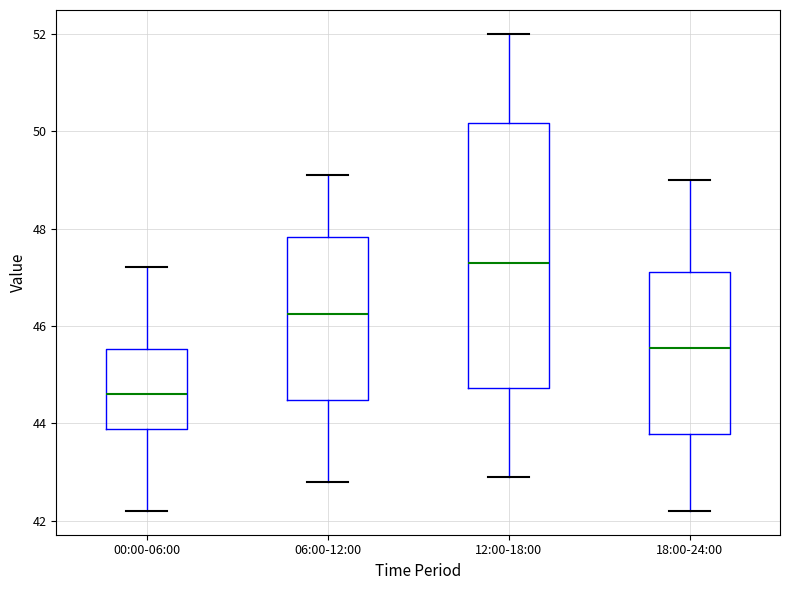

Where does the upper whisker of the box for 18:00-24:00 end on the y-axis? The values are not printed on the chart, so give them approximately, as read against the axis.

49.0